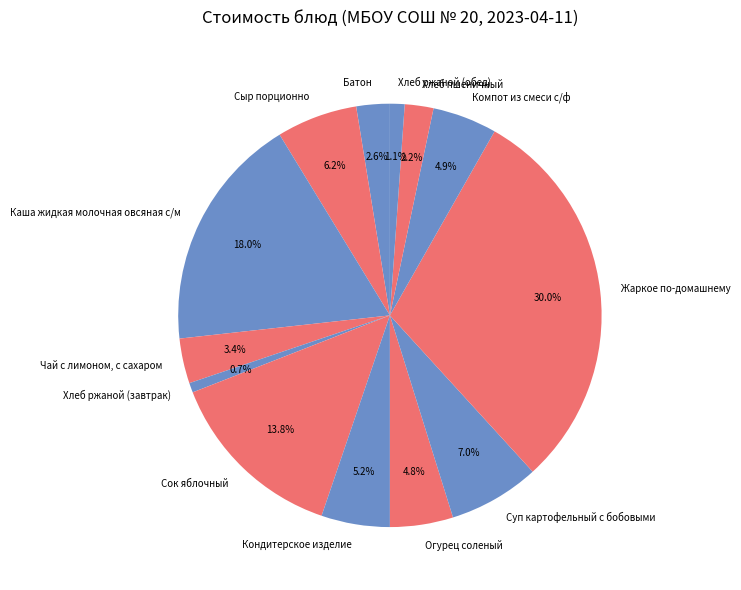

The Каша жидкая молочная овсяная с/м slice represents 30% of the pie. True or false?

False